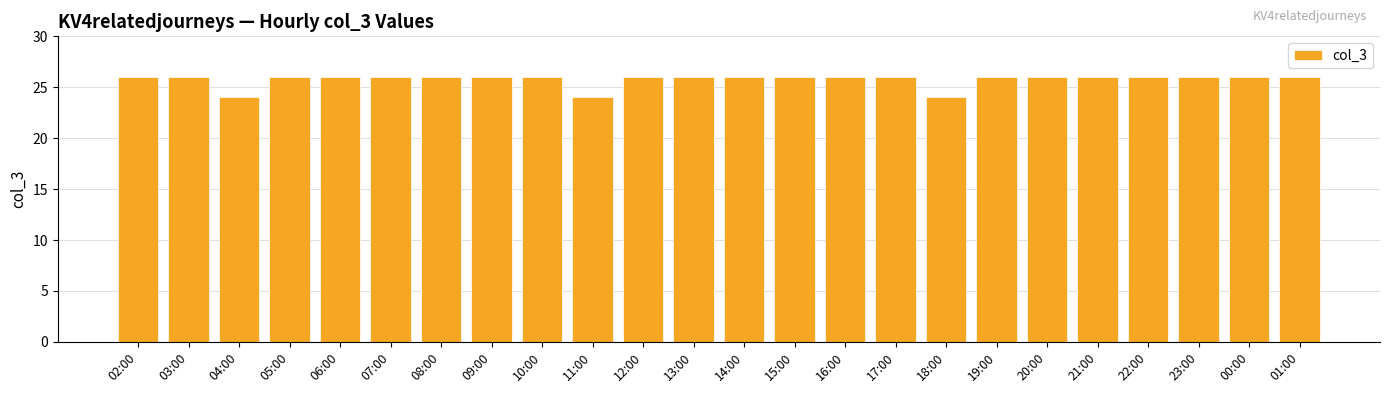

What is the label of the 2nd bar from the right?

00:00